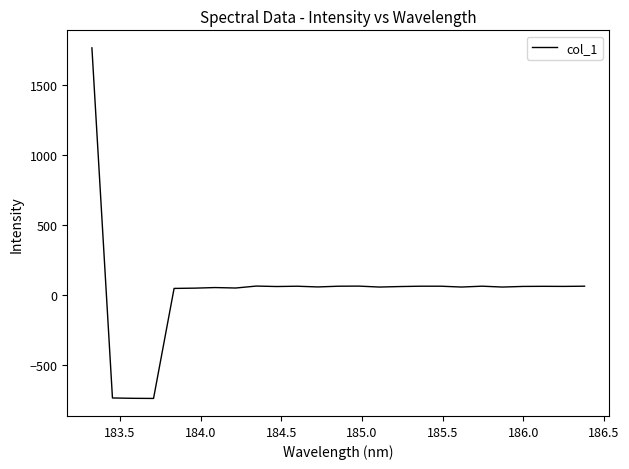

What is the difference between the maximum and minimum values?

2510.0